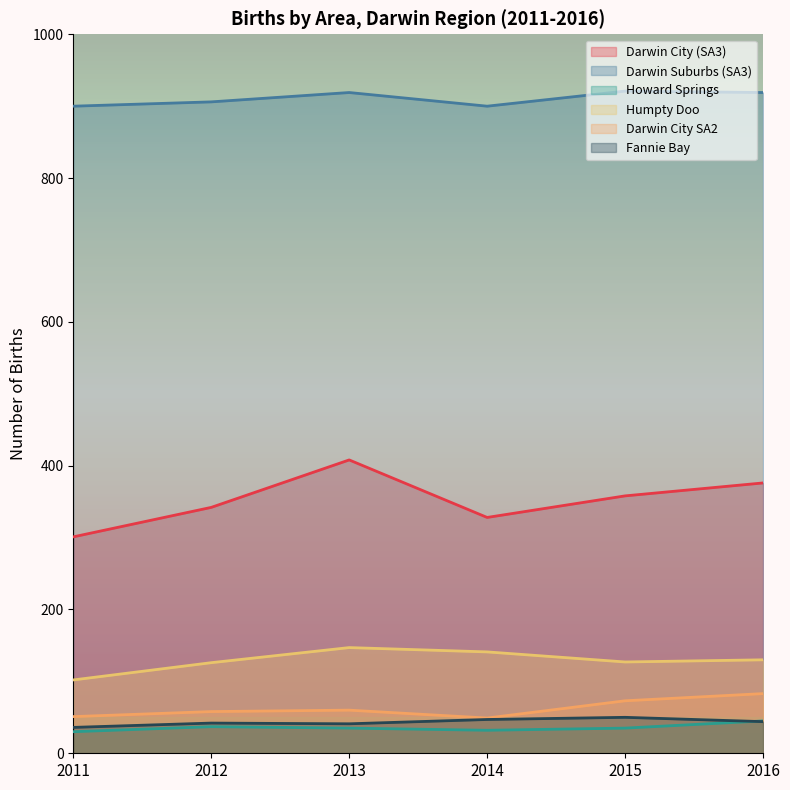

Read the Howard Springs value at 2016.

45